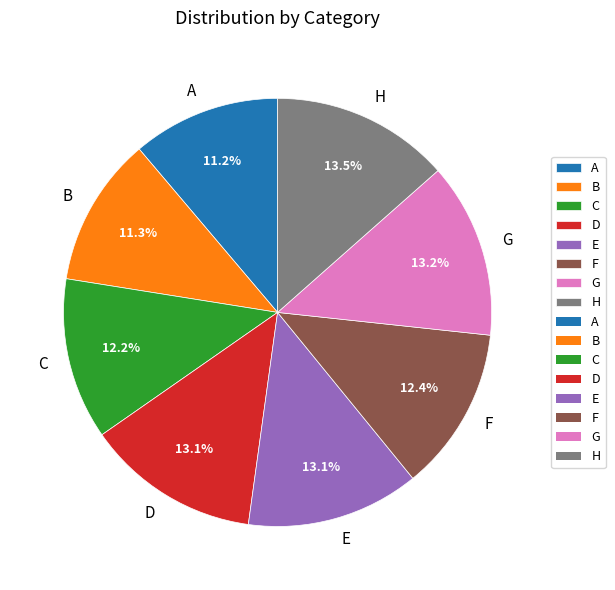

Count the number of slices in the pie.

8